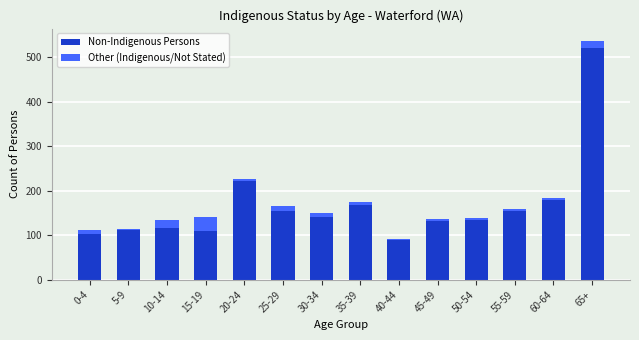

How many values in Other (Indigenous/Not Stated) are above zero?

13